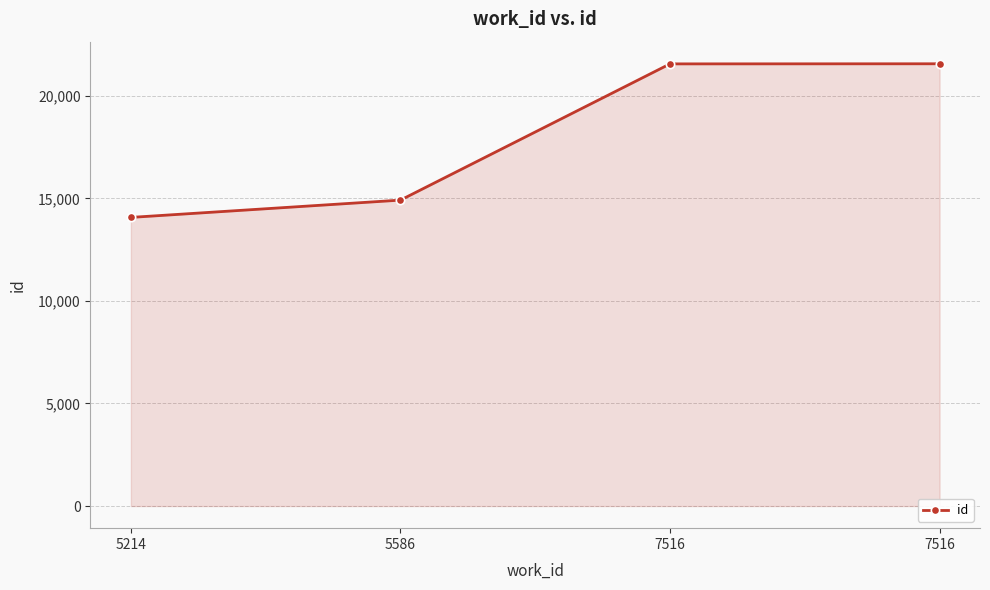

Which label corresponds to the largest value in the chart?

7516